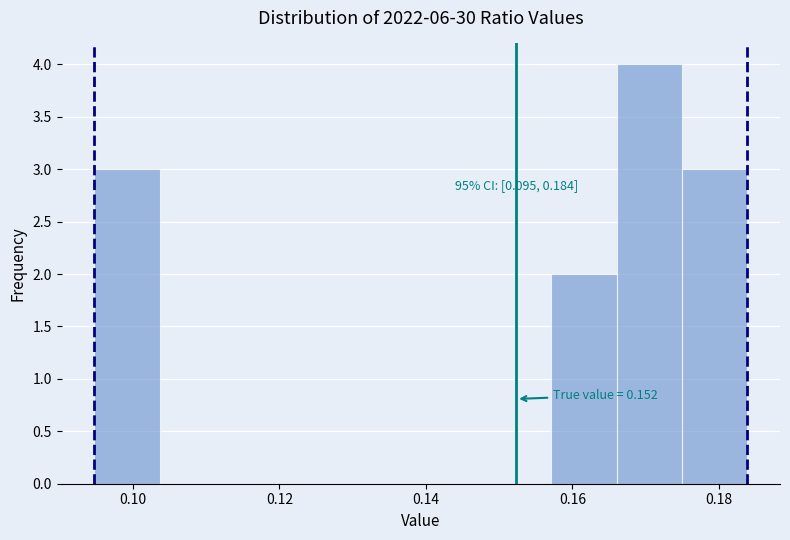

Over which range of the x-axis is the bar tallest?

0.166 to 0.174